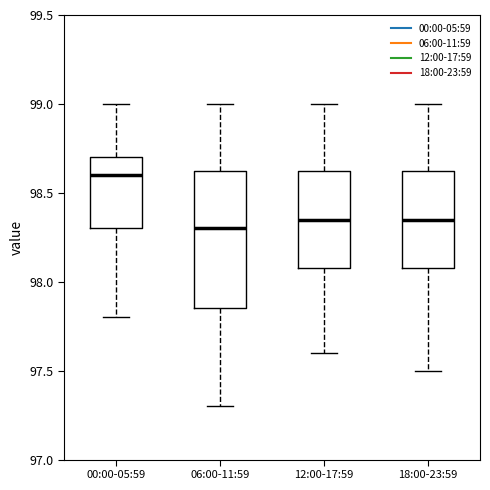

Where does the median line of the box for 06:00-11:59 sit on the y-axis? The values are not printed on the chart, so give them approximately, as read against the axis.

98.30